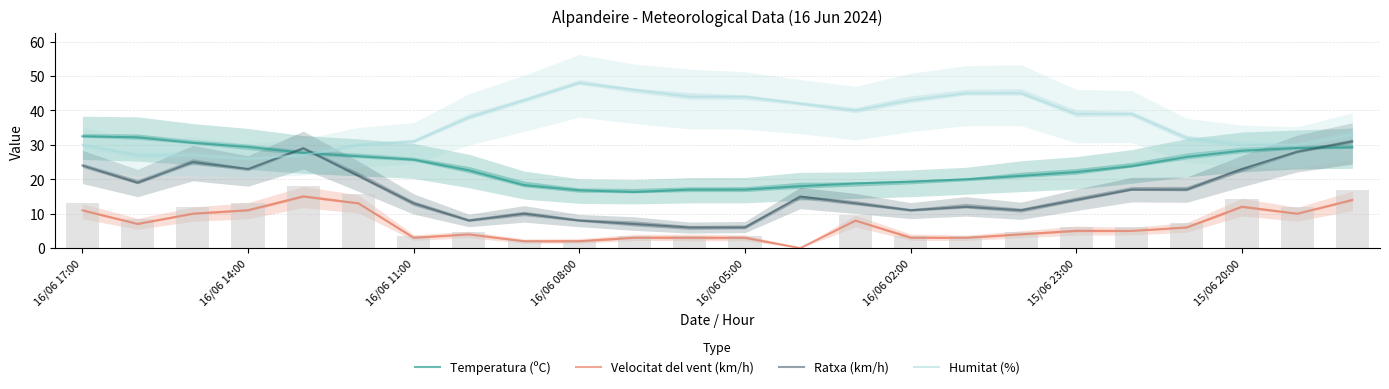

Which series has the largest range (max minus min)?

Ratxa (km/h)